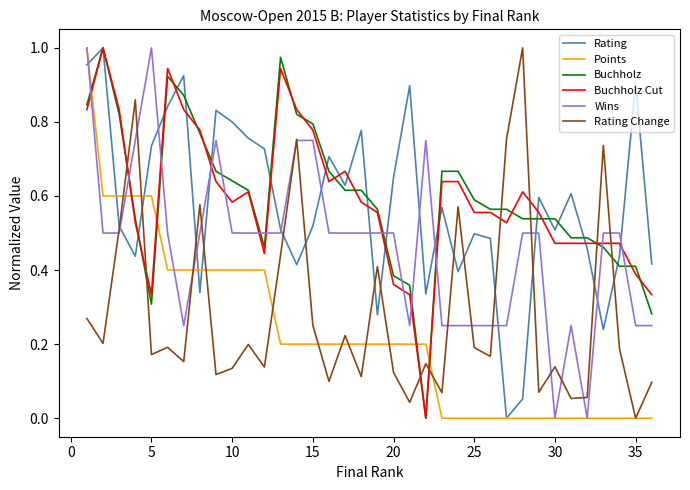

What are all the series names shown in the legend?

Rating, Points, Buchholz, Buchholz Cut, Wins, Rating Change